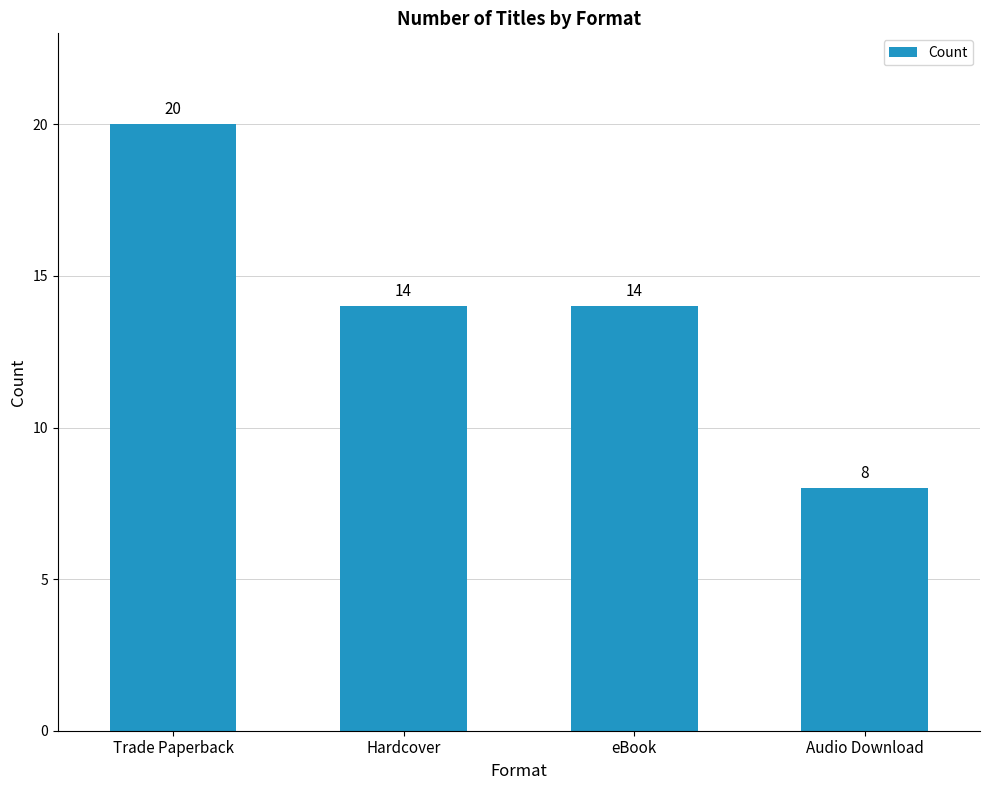

Reading right to left, extract all data points from this chart.

8	14	14	20